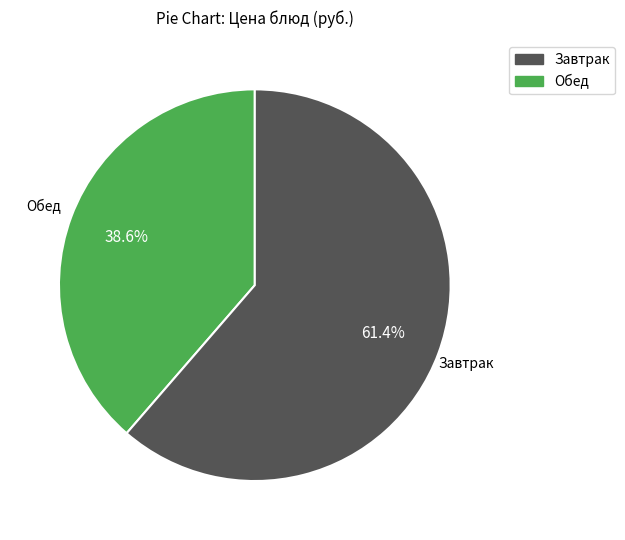

Does any single category account for the majority?

Yes